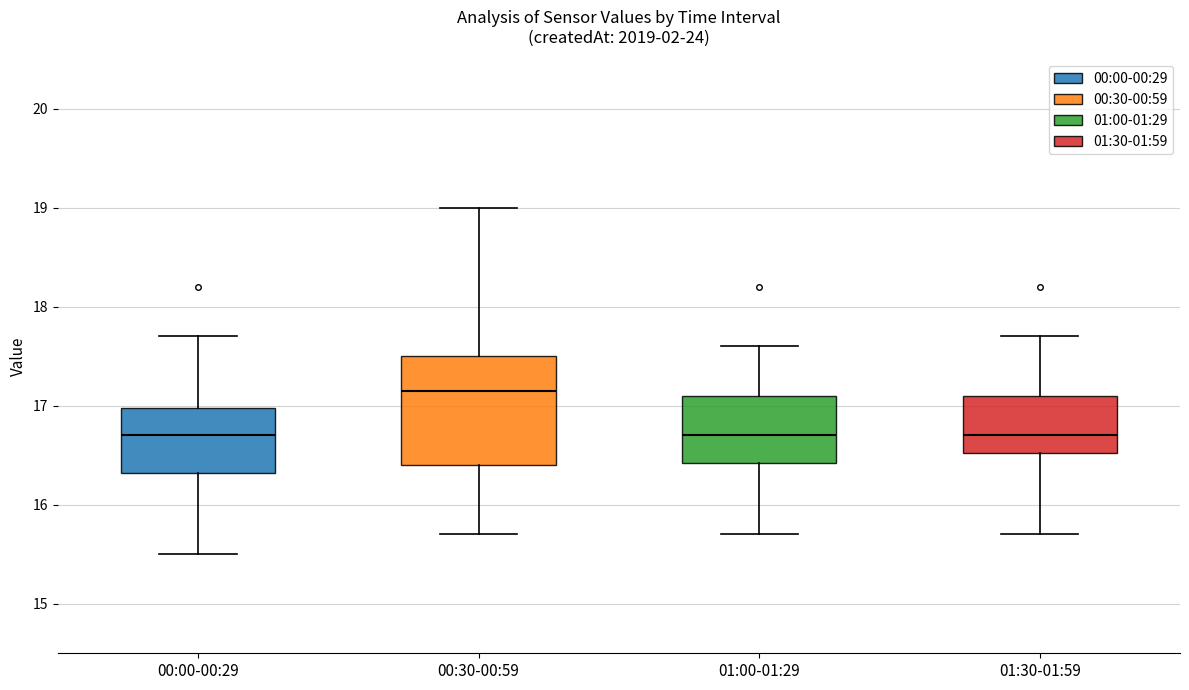

Reading left to right, read every box against the y-axis: the position of its median line, the range the box covers, and the ends of its whiskers. The values are not printed on the chart, so give them approximately, as read against the axis.

00:00-00:29: median 16.7, box 16.3 to 17.0, whiskers 15.5 to 17.7
00:30-00:59: median 17.2, box 16.4 to 17.5, whiskers 15.7 to 19.0
01:00-01:29: median 16.7, box 16.4 to 17.1, whiskers 15.7 to 17.6
01:30-01:59: median 16.7, box 16.5 to 17.1, whiskers 15.7 to 17.7